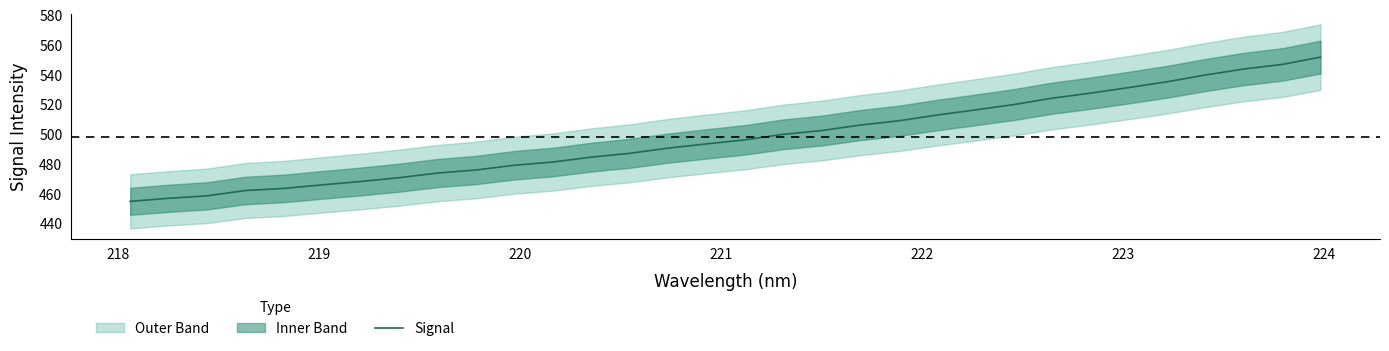

What is the difference between the second highest and minimum values?

92.0